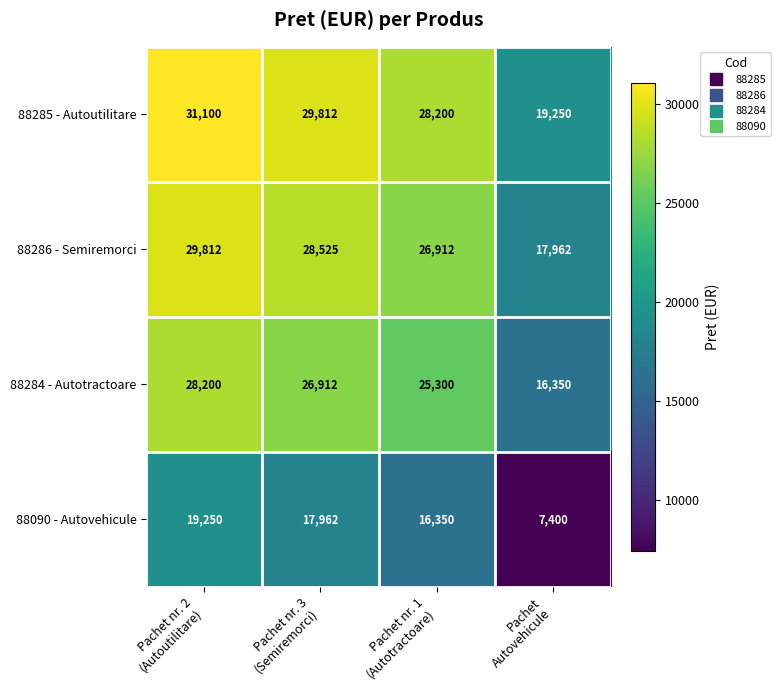

Reading left to right, transcribe all the data shown in this chart.

88285 - Autoutilitare: 31100	29812	28200	19250
88286 - Semiremorci: 29812	28525	26912	17962
88284 - Autotractoare: 28200	26912	25300	16350
88090 - Autovehicule: 19250	17962	16350	7400